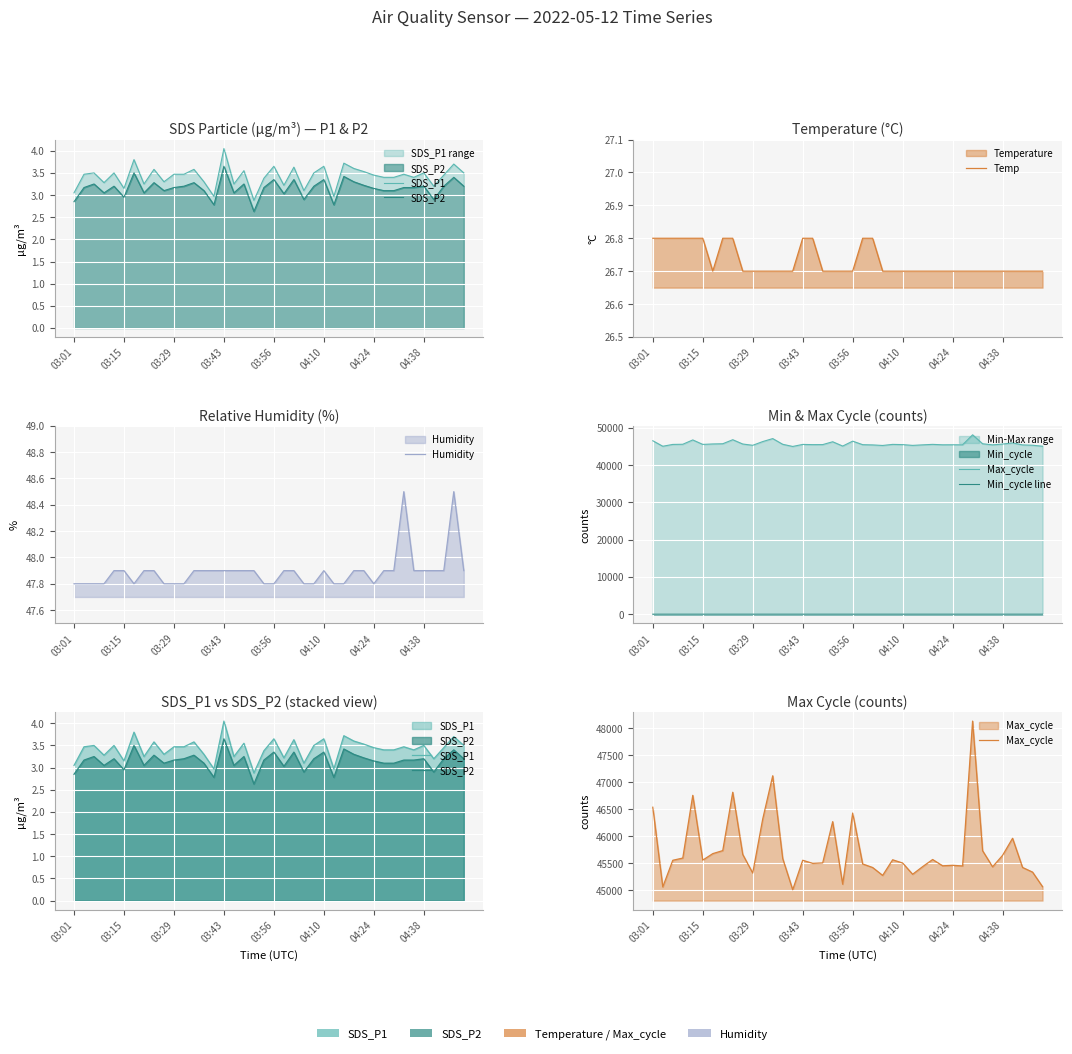

How many data points does each series have?

40